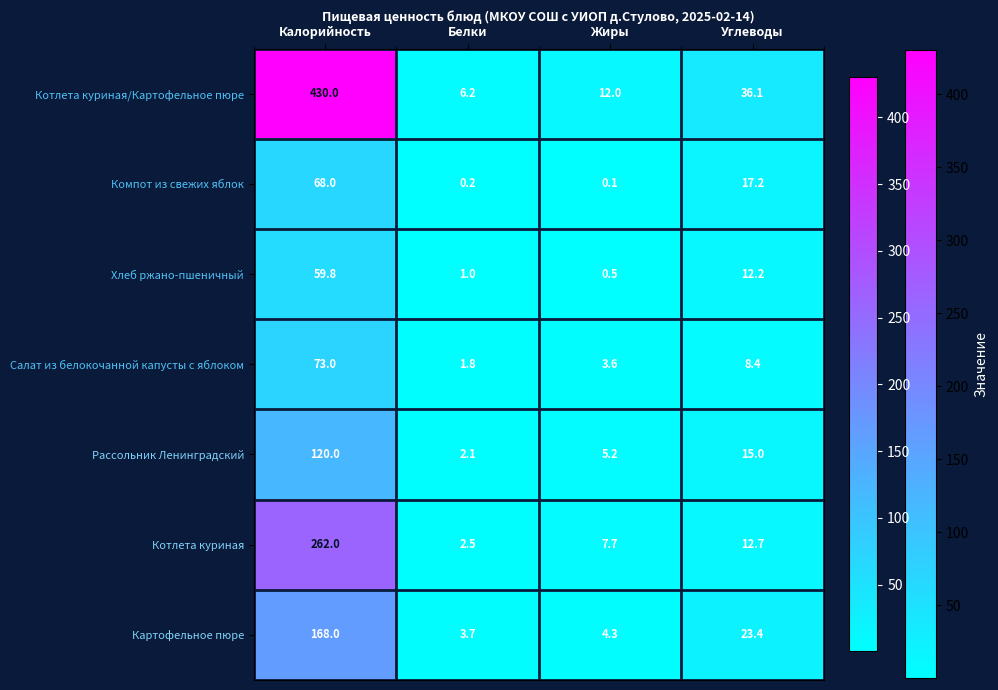

What is the total value across all series at Жиры?

33.4